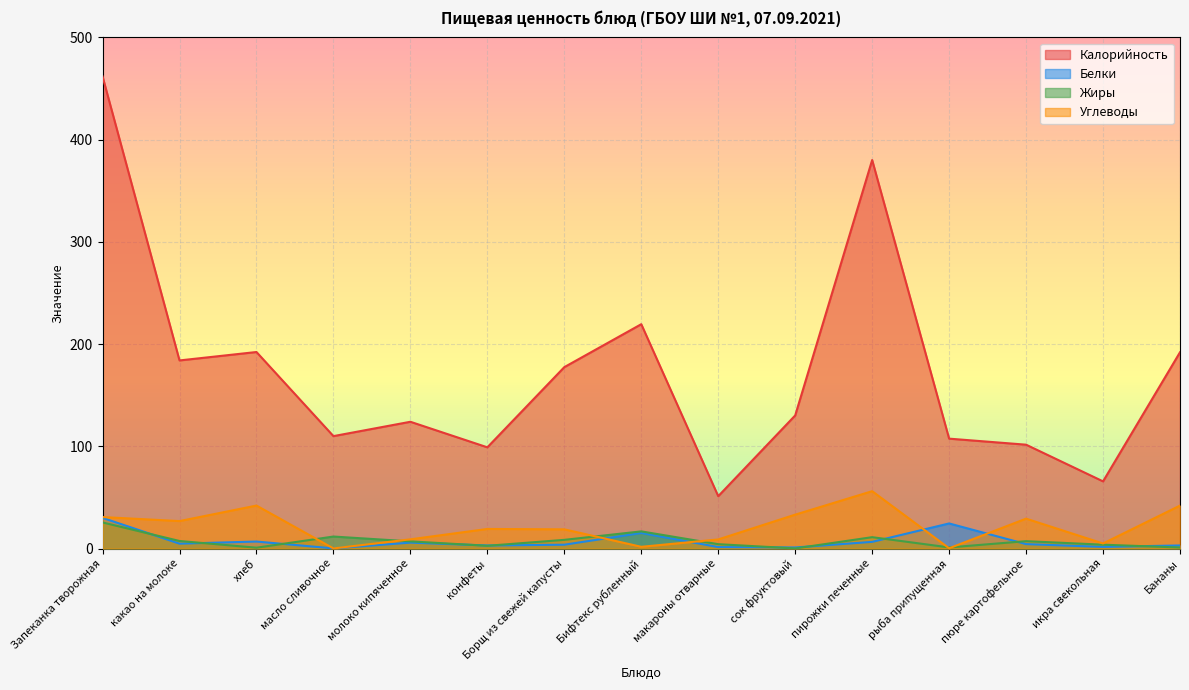

What is the smallest value displayed?

0.1